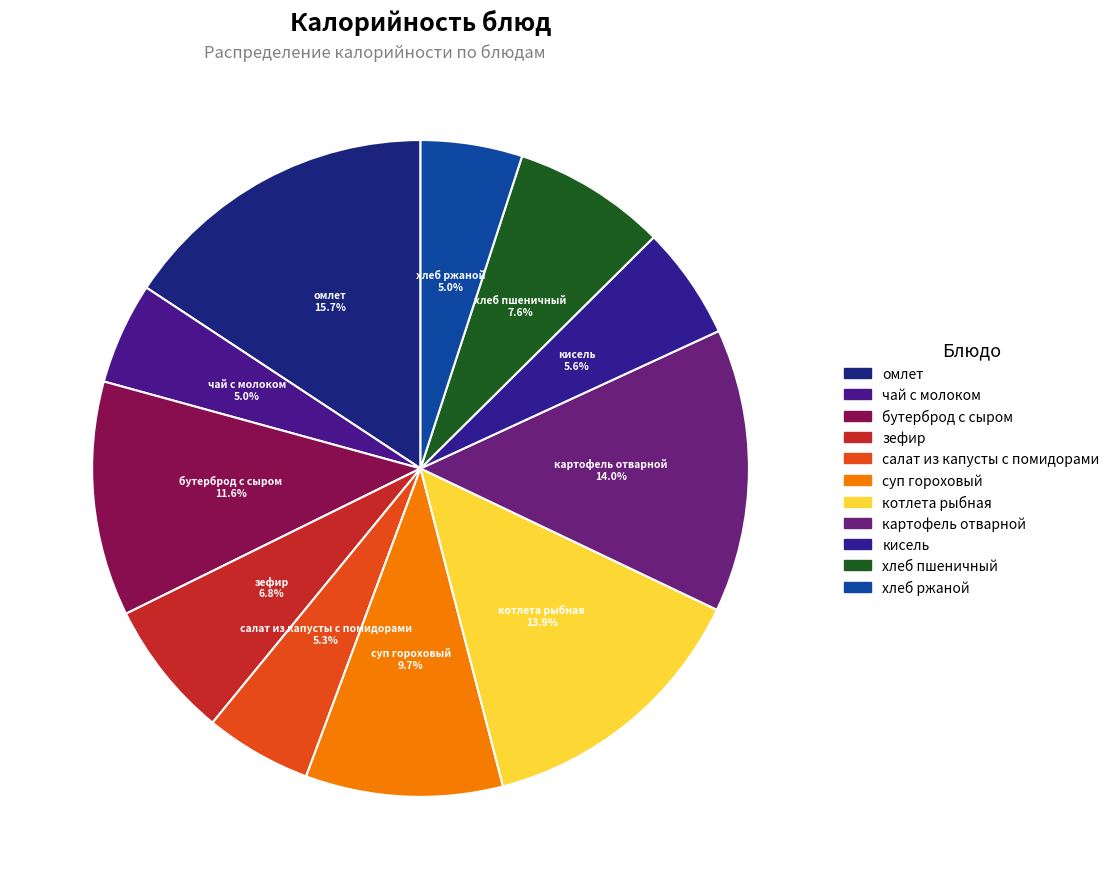

Which has a higher value, зефир or картофель отварной?

картофель отварной